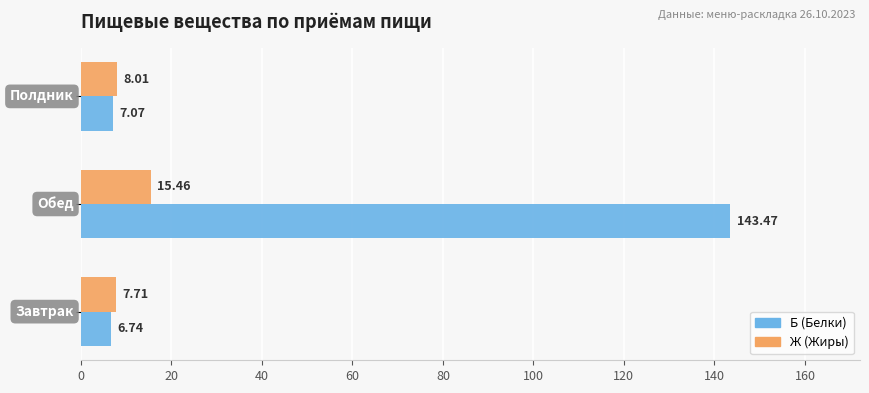

Which series has the largest range (max minus min)?

Б (Белки)